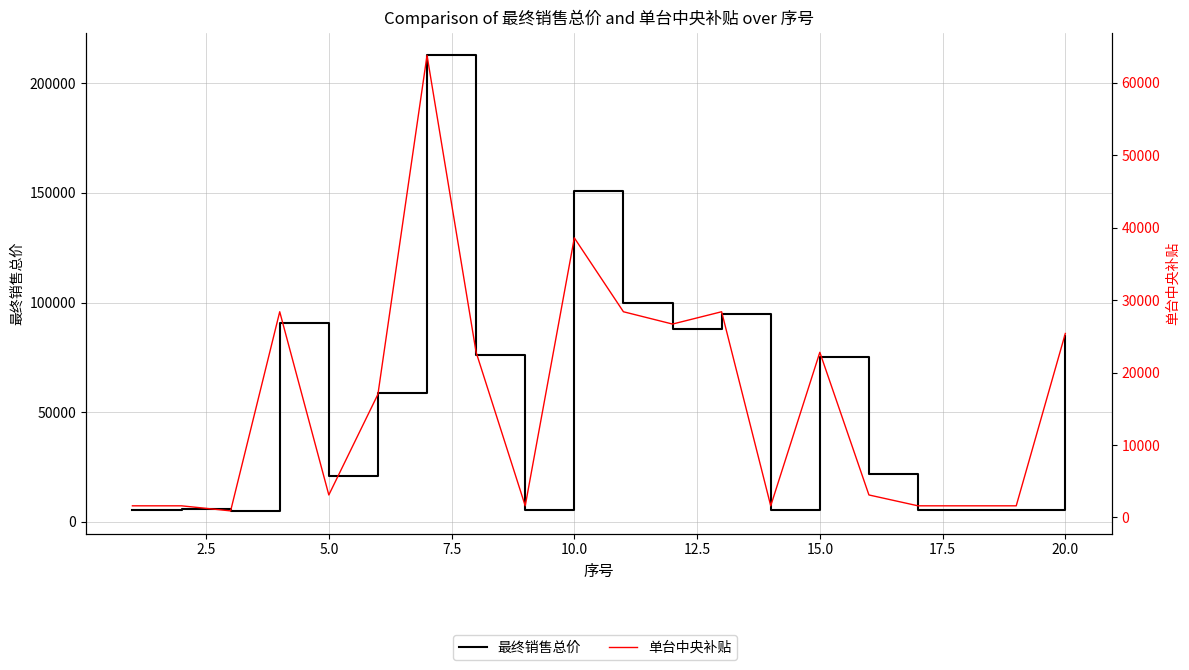

What is the difference between the maximum and minimum values in the 最终销售总价 series?

207700